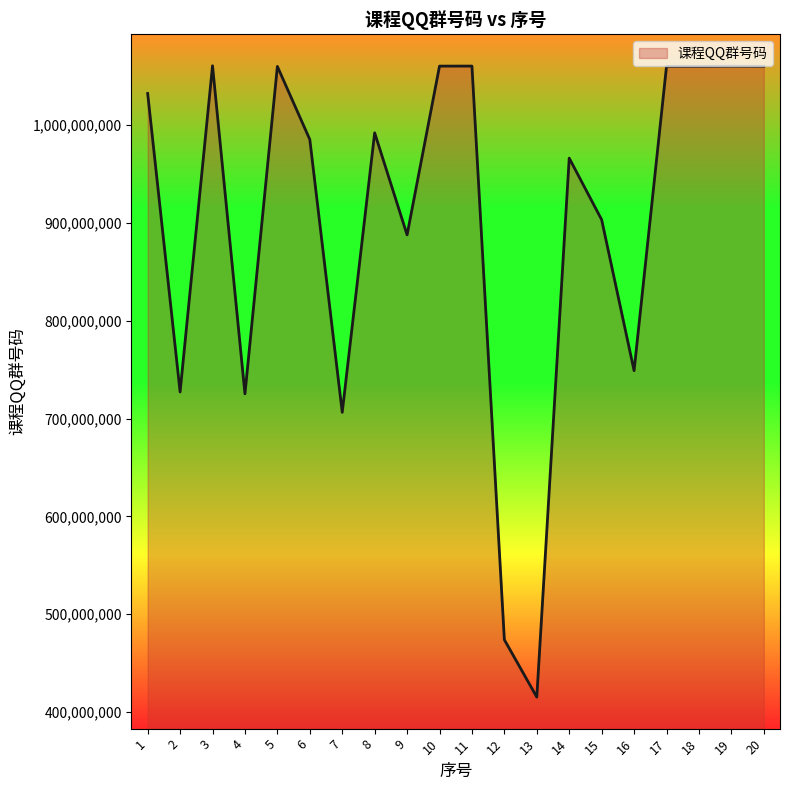

Does the chart have visible grid lines?

No